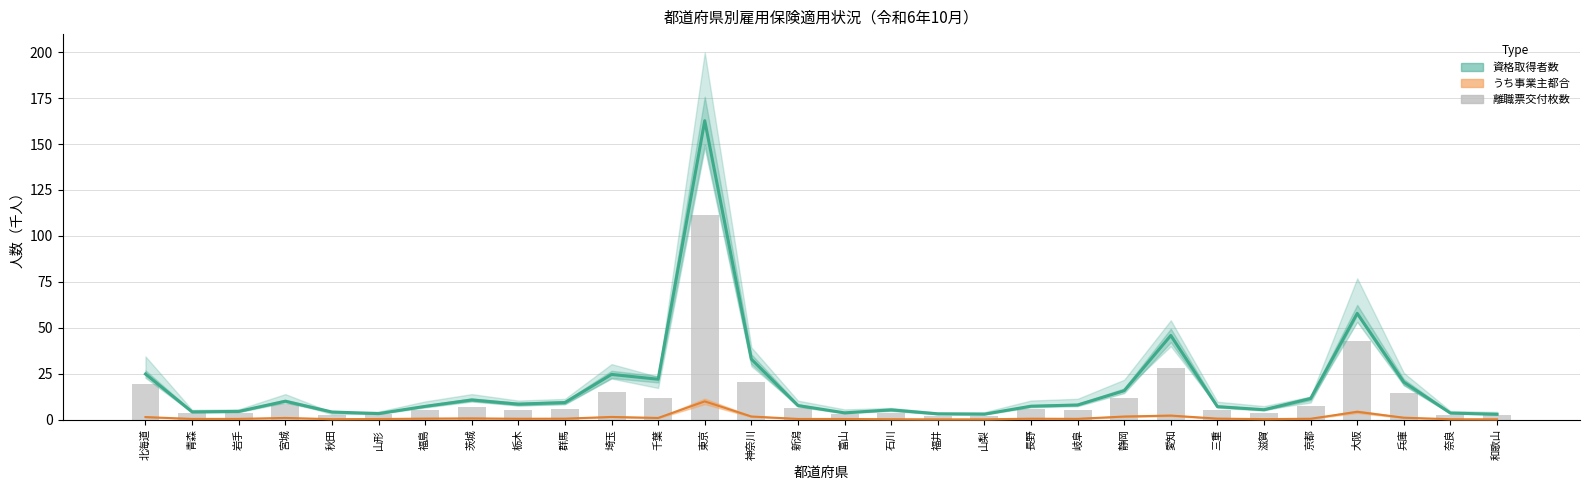

The chart shows a value of 9.7 at 北海道. True or false?

False